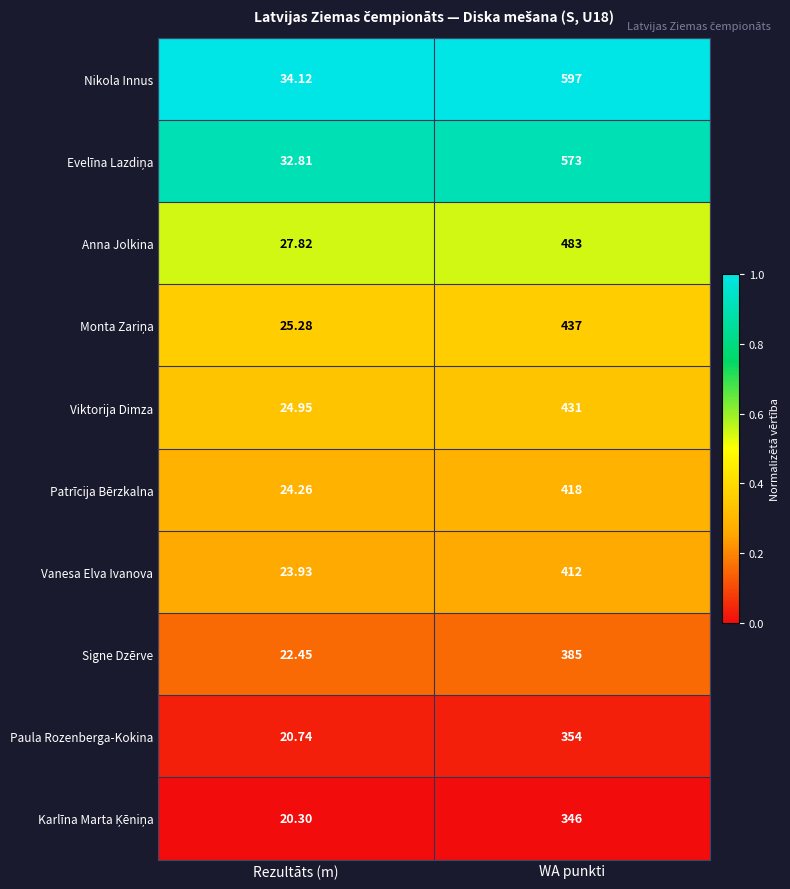

At which category is the sum across all series the highest?

WA punkti